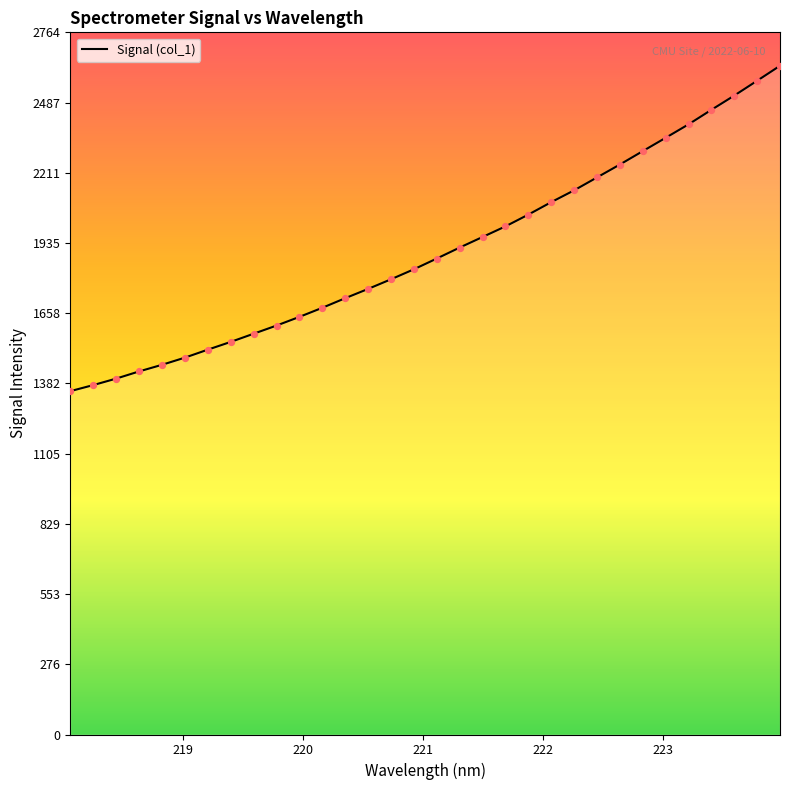

What is the difference between the maximum and minimum values?

1280.7